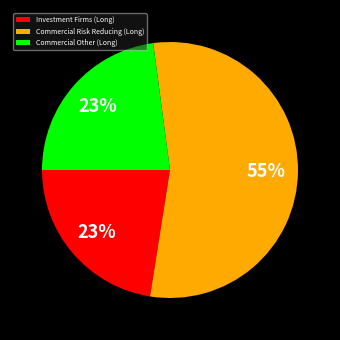

Is it true that Investment Firms (Long) is 23% of the pie?

True